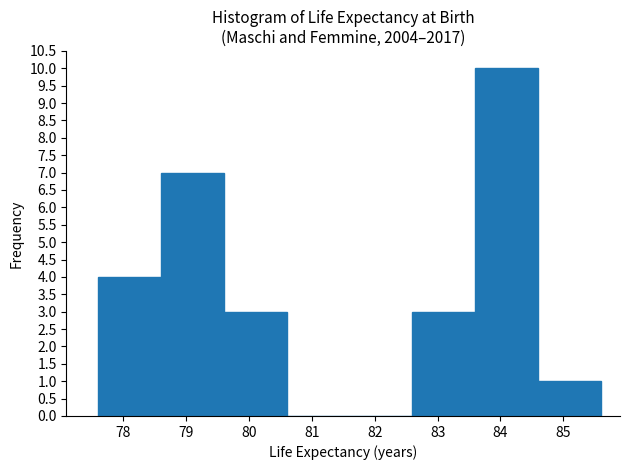

Reading left to right, list every bar in this chart as the range it spans on the x-axis followed by its height. The values are not printed on the chart, so give them approximately, as read against the axis.

77.6 to 78.6: 4
78.6 to 79.6: 7
79.6 to 80.6: 3
80.6 to 81.6: 0
81.6 to 82.6: 0
82.6 to 83.6: 3
83.6 to 84.6: 10
84.6 to 85.6: 1